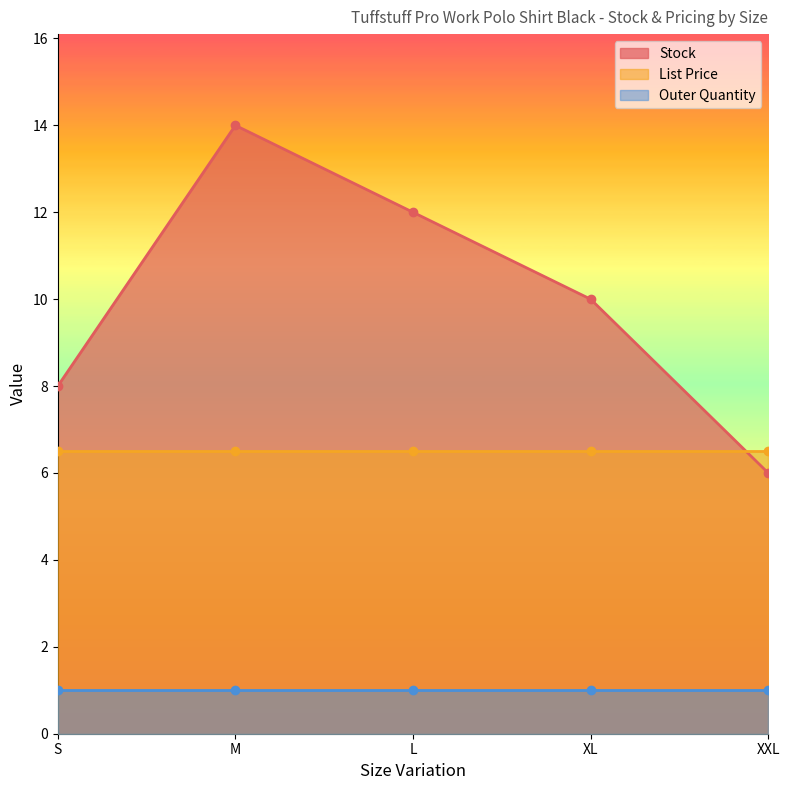

Rank the categories by Stock value from lowest to highest.

XXL, S, XL, L, M